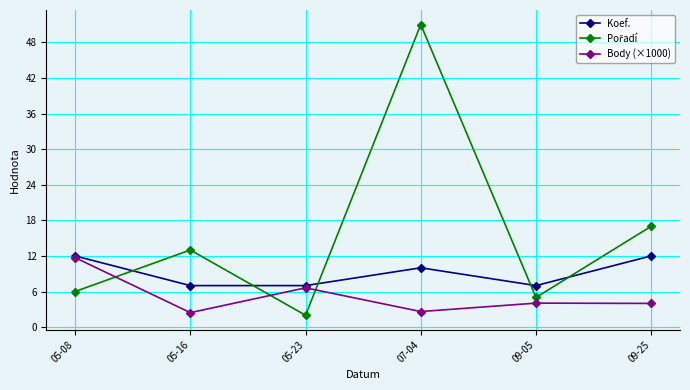

Where is the first local maximum for Koef.?

07-04